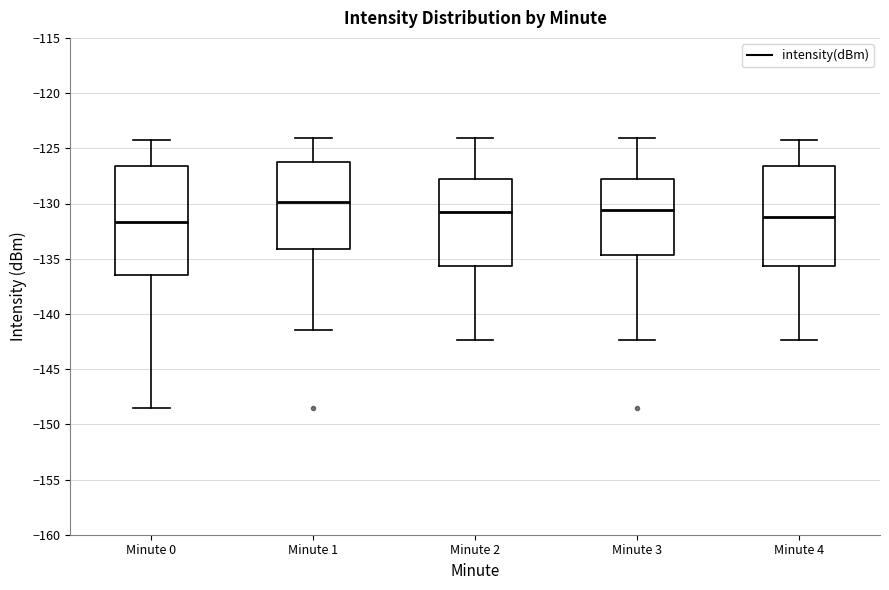

Which box is the tallest, from its lower edge to its upper edge?

Minute 0